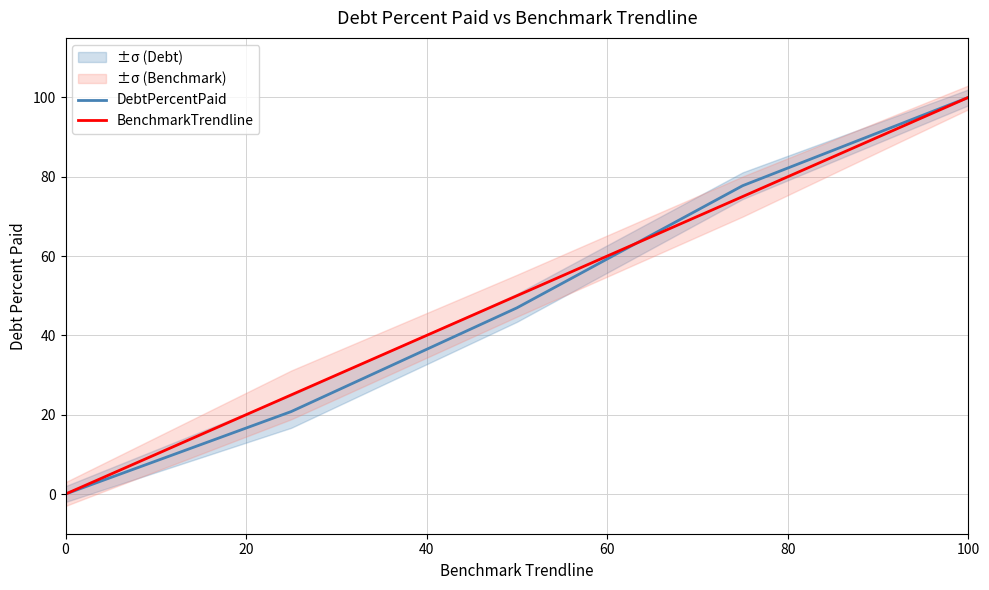

Rank the series by their average value, from highest to lowest.

BenchmarkTrendline, DebtPercentPaid